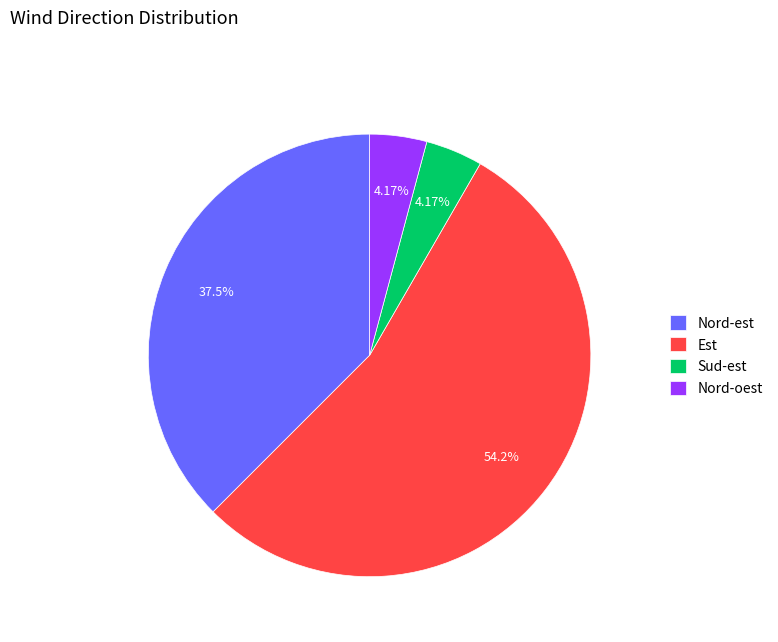

What percentage is the Est slice, to the nearest percent?

54%